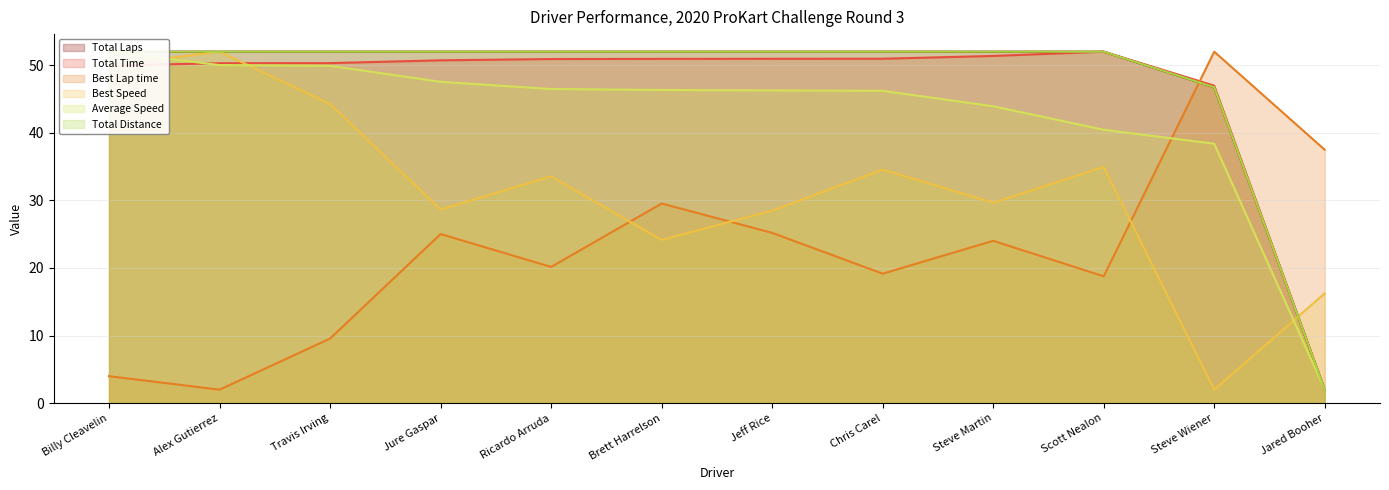

What are all the series names shown in the legend?

Total Laps, Total Time, Best Lap time, Best Speed, Average Speed, Total Distance